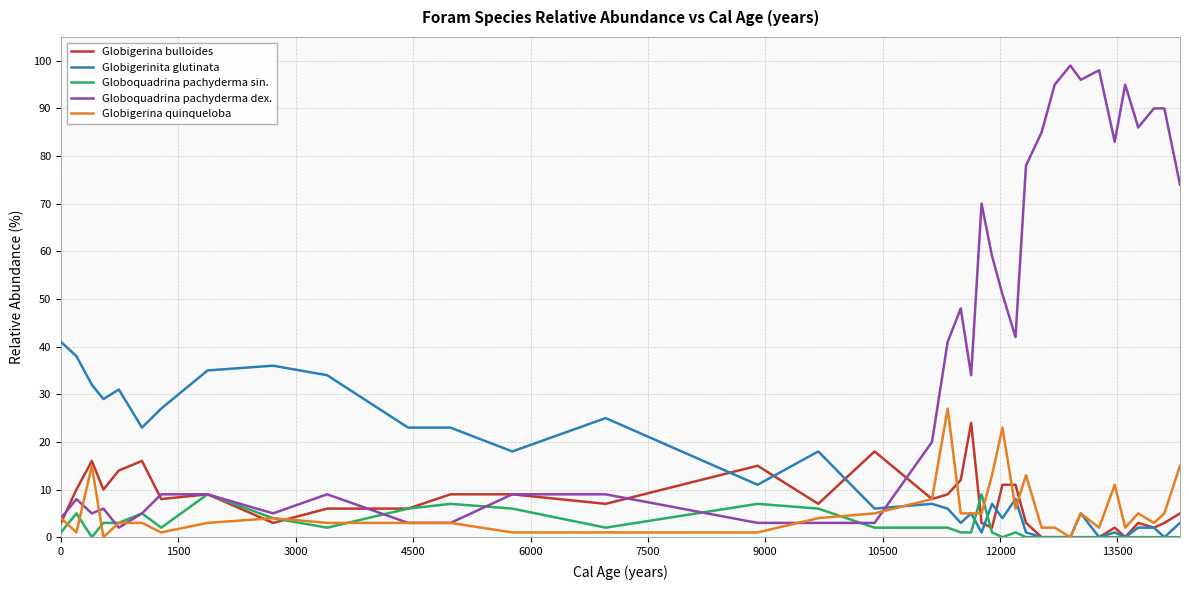

What is the difference between the maximum and minimum values in the Globigerina quinqueloba series?

27